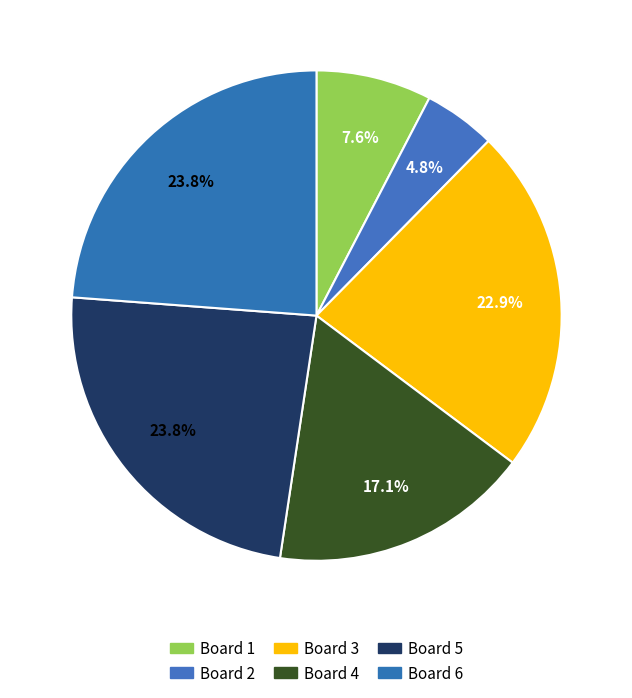

Is the sum of Board 3 and Board 4 greater than half?

No